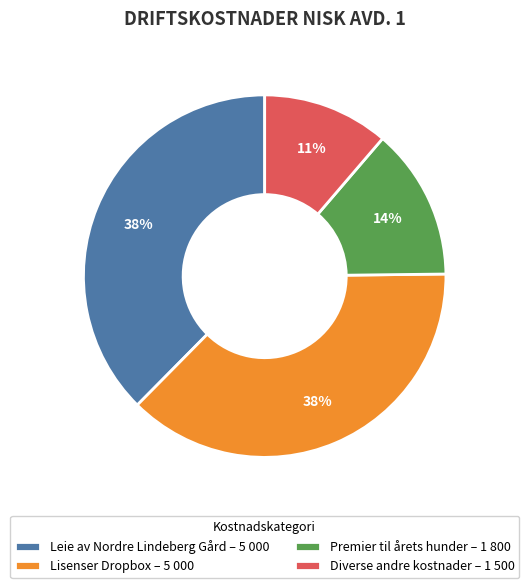

To the nearest percent, what percentage of the pie is Lisenser Dropbox?

38%